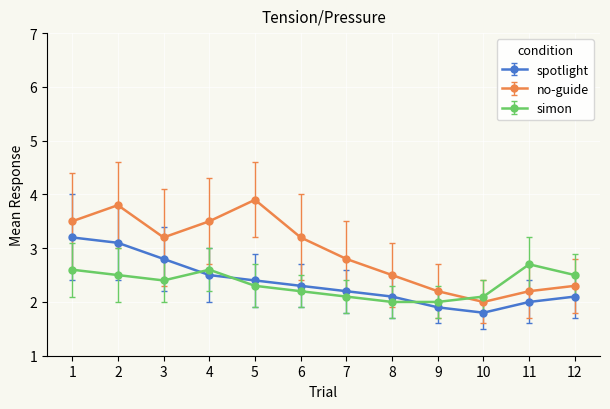

Which series has the largest total across all categories?

no-guide